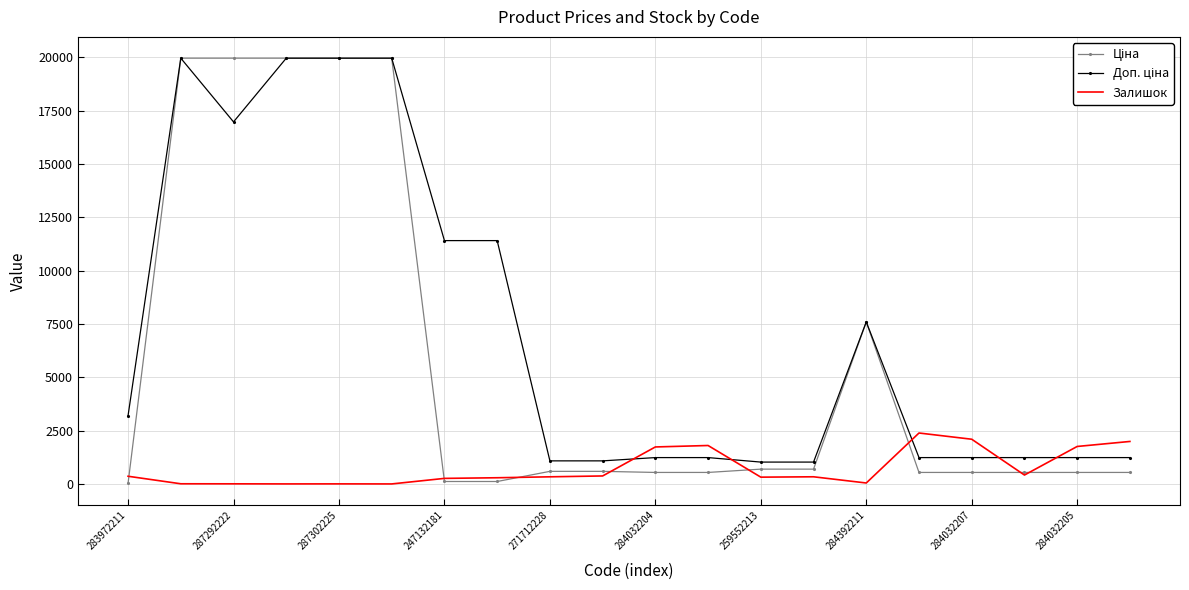

How many values in the Ціна series exceed 589?

10